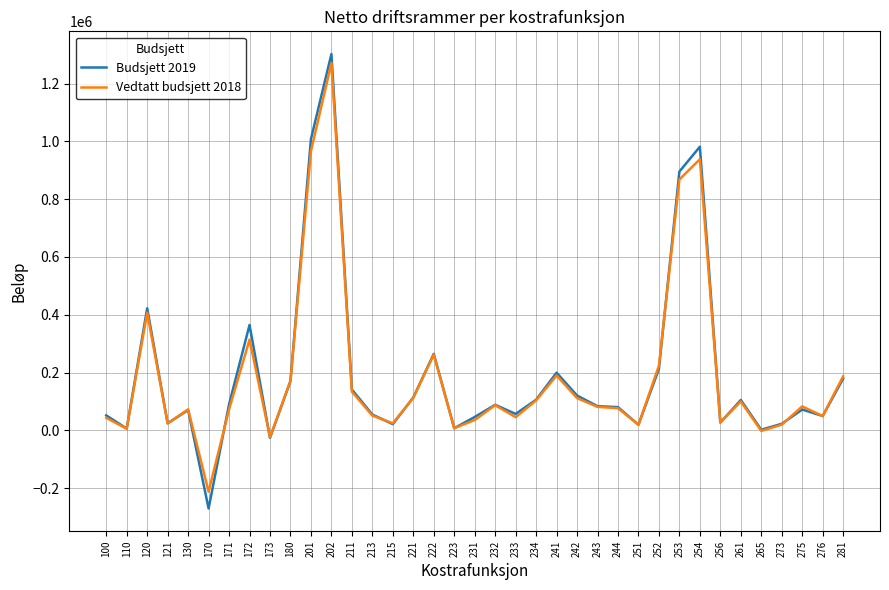

True or false: Vedtatt budsjett 2018 has more than 0 points higher than both neighbors.

True